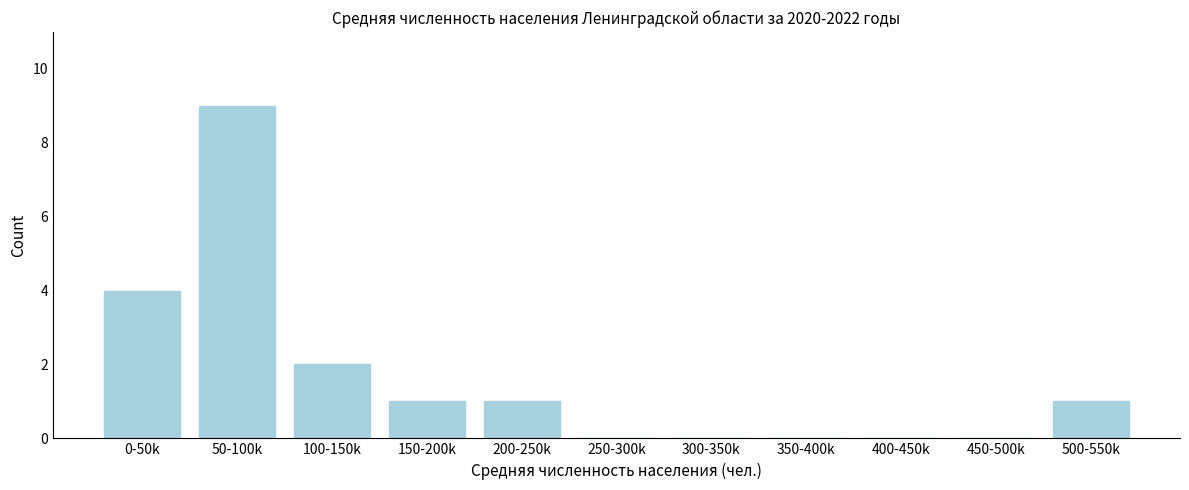

Reading left to right, what are all the values shown in this chart?

0-50k=4	50-100k=9	100-150k=2	150-200k=1	200-250k=1	250-300k=0	300-350k=0	350-400k=0	400-450k=0	450-500k=0	500-550k=1